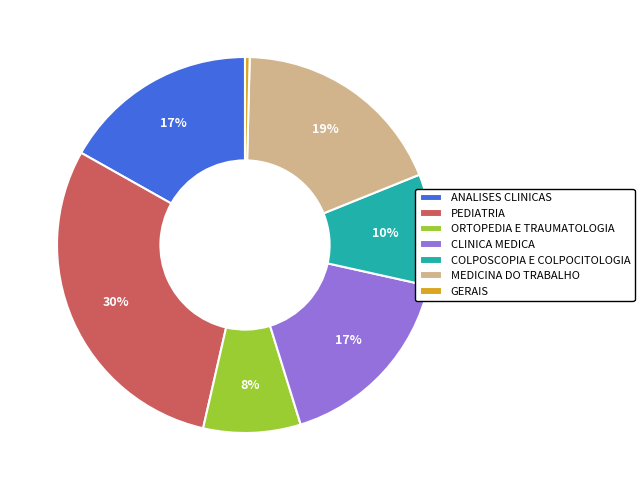

To the nearest percent, what is the difference between the COLPOSCOPIA E COLPOCITOLOGIA and ANALISES CLINICAS slice percentages?

7%